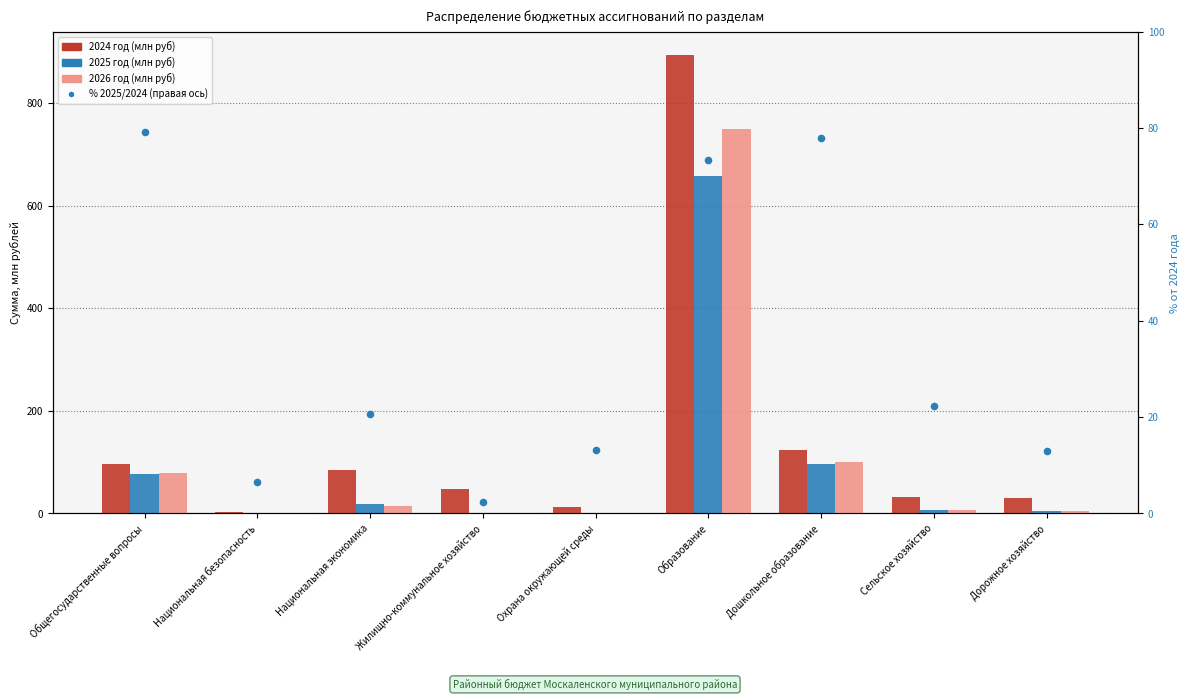

Is the value of % 2025/2024 at Образование greater than the value of 2025 год (млн руб) at Жилищно-коммунальное хозяйство?

Yes